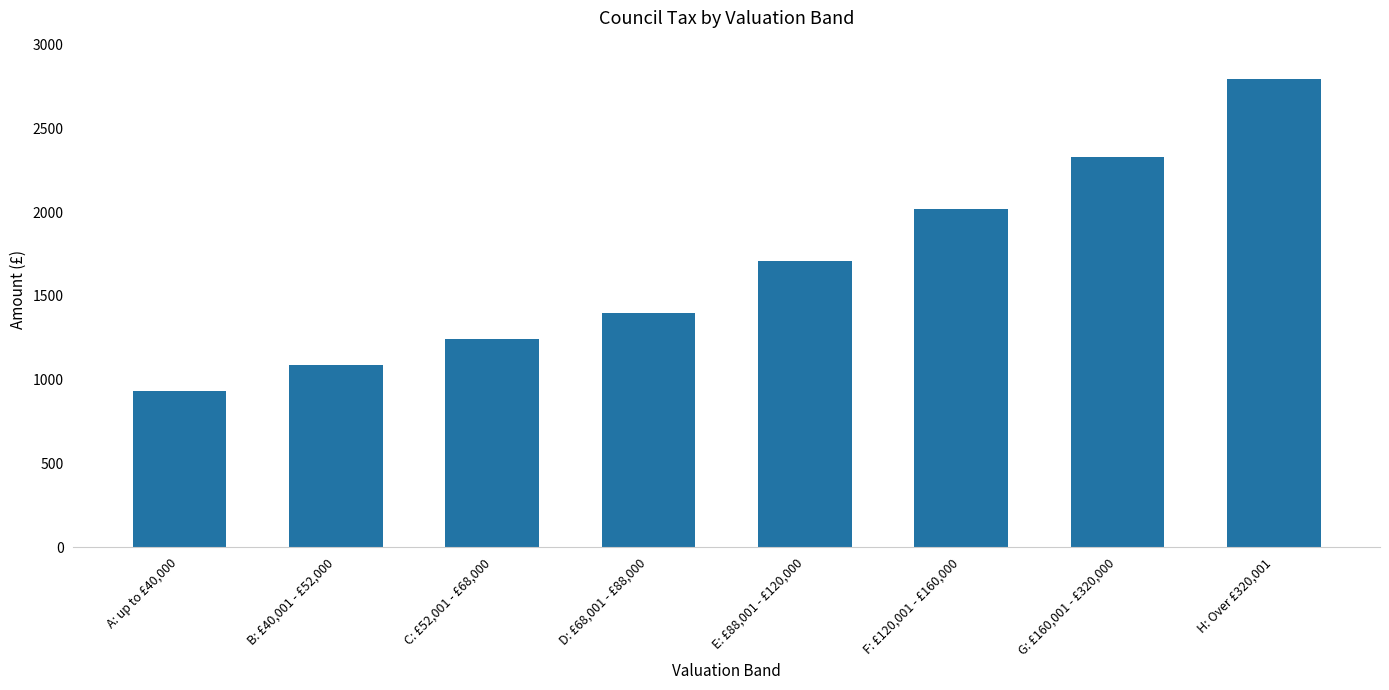

The value at A: up to £40,000 is 931.4. True or false?

True